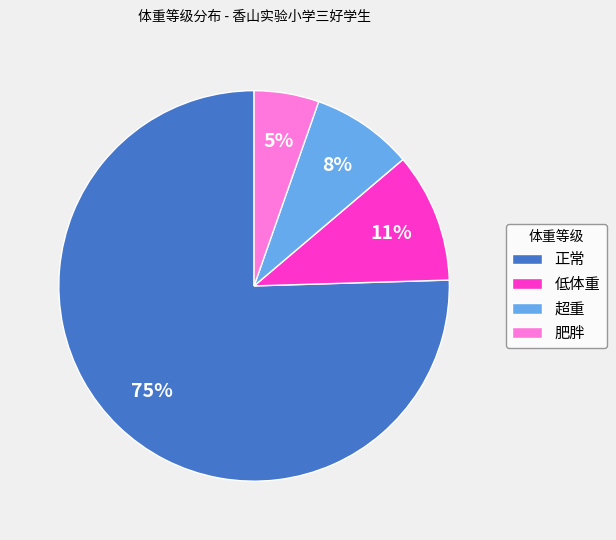

Which slice represents more than half of the pie?

正常